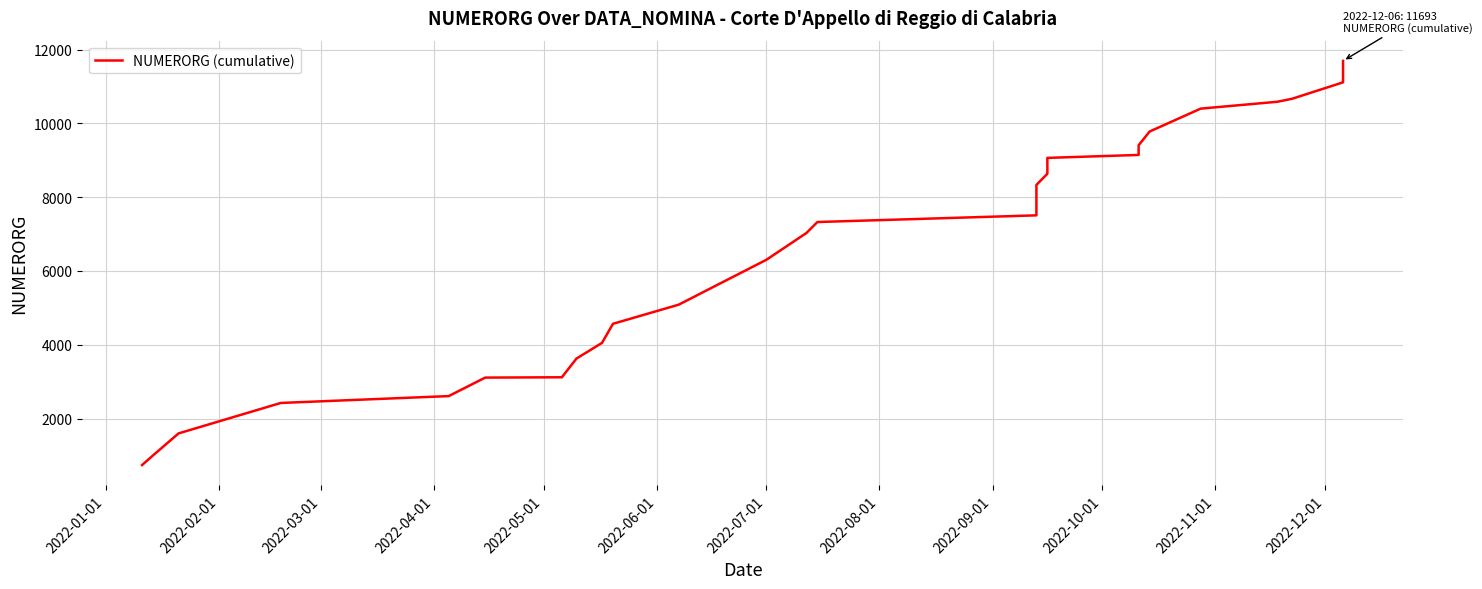

How many values are below 7326?

14